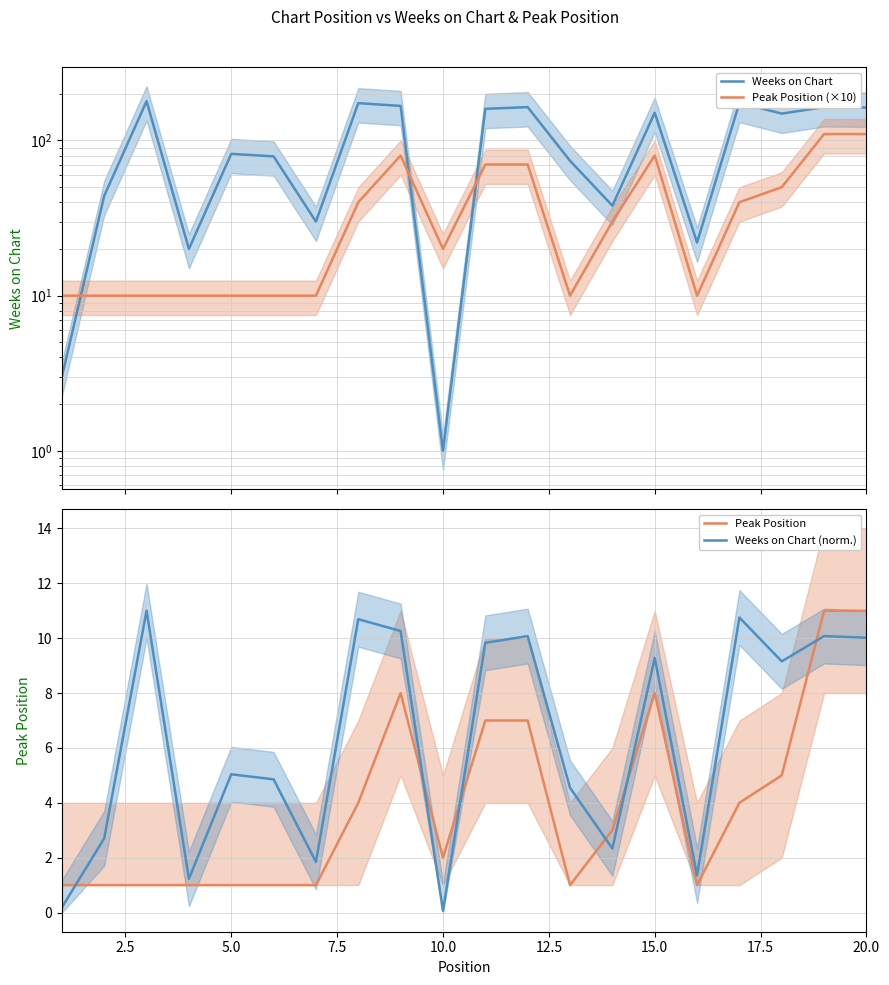

True or false: Peak Position and Weeks on Chart (norm.) intersect in this chart.

True